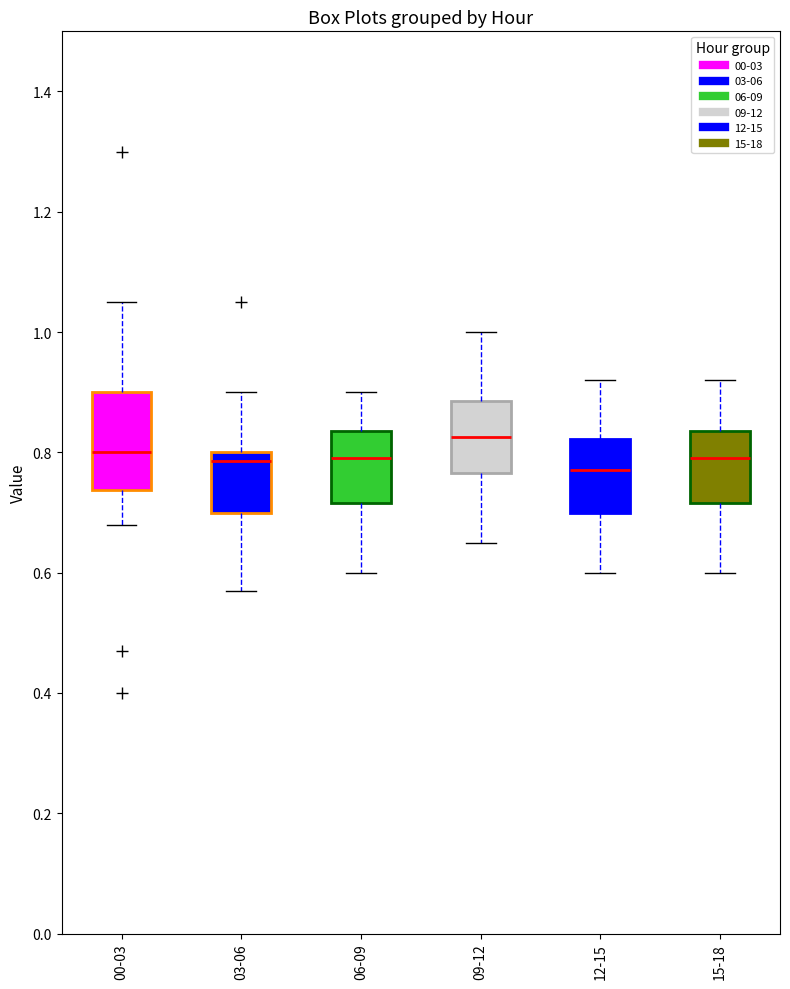

Reading left to right, read every box against the y-axis: the position of its median line, the range the box covers, and the ends of its whiskers. The values are not printed on the chart, so give them approximately, as read against the axis.

00-03: median 0.80, box 0.74 to 0.90, whiskers 0.68 to 1.06
03-06: median 0.78, box 0.70 to 0.80, whiskers 0.58 to 0.90
06-09: median 0.80, box 0.72 to 0.84, whiskers 0.60 to 0.90
09-12: median 0.82, box 0.76 to 0.88, whiskers 0.66 to 1.00
12-15: median 0.78, box 0.70 to 0.82, whiskers 0.60 to 0.92
15-18: median 0.80, box 0.72 to 0.84, whiskers 0.60 to 0.92